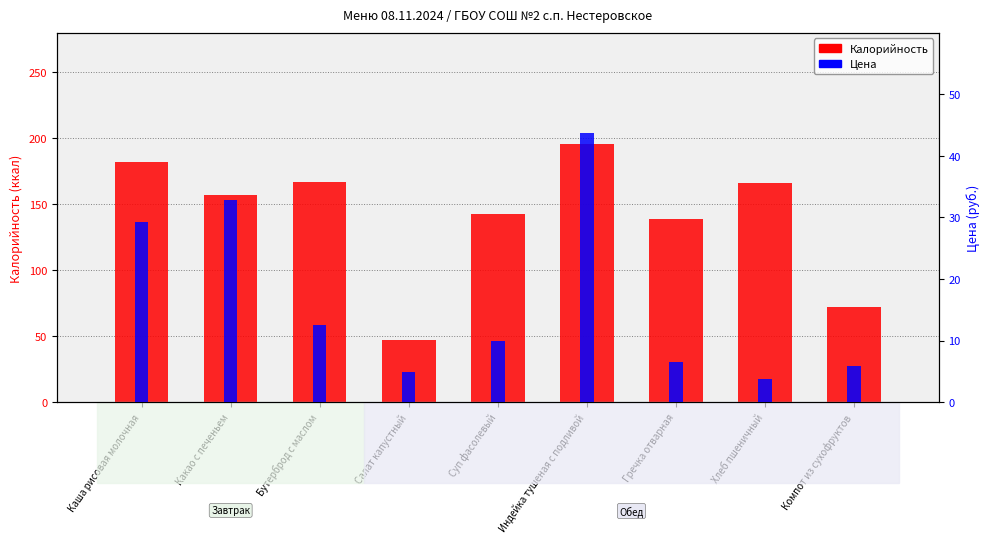

The value of Цена at Индейка тушеная с подливой is 20.2. True or false?

False